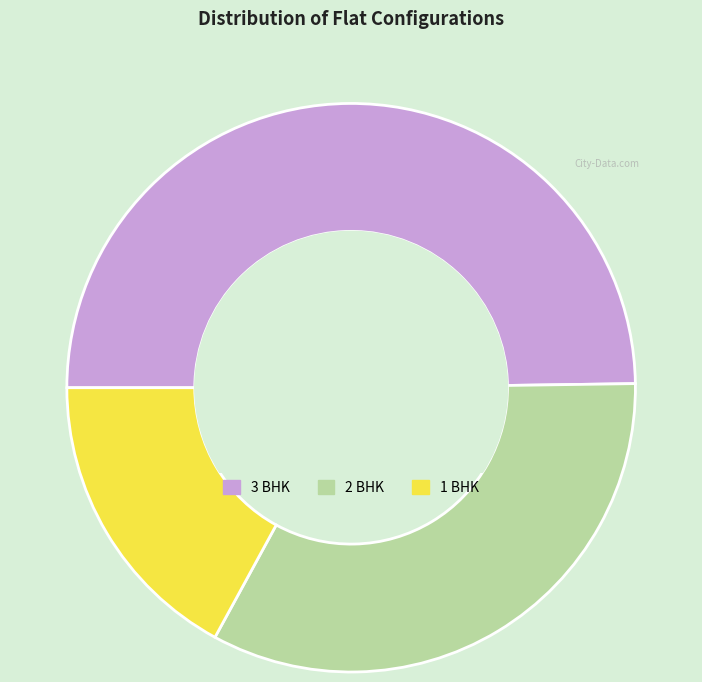

The 2 BHK slice represents 27% of the pie. True or false?

False